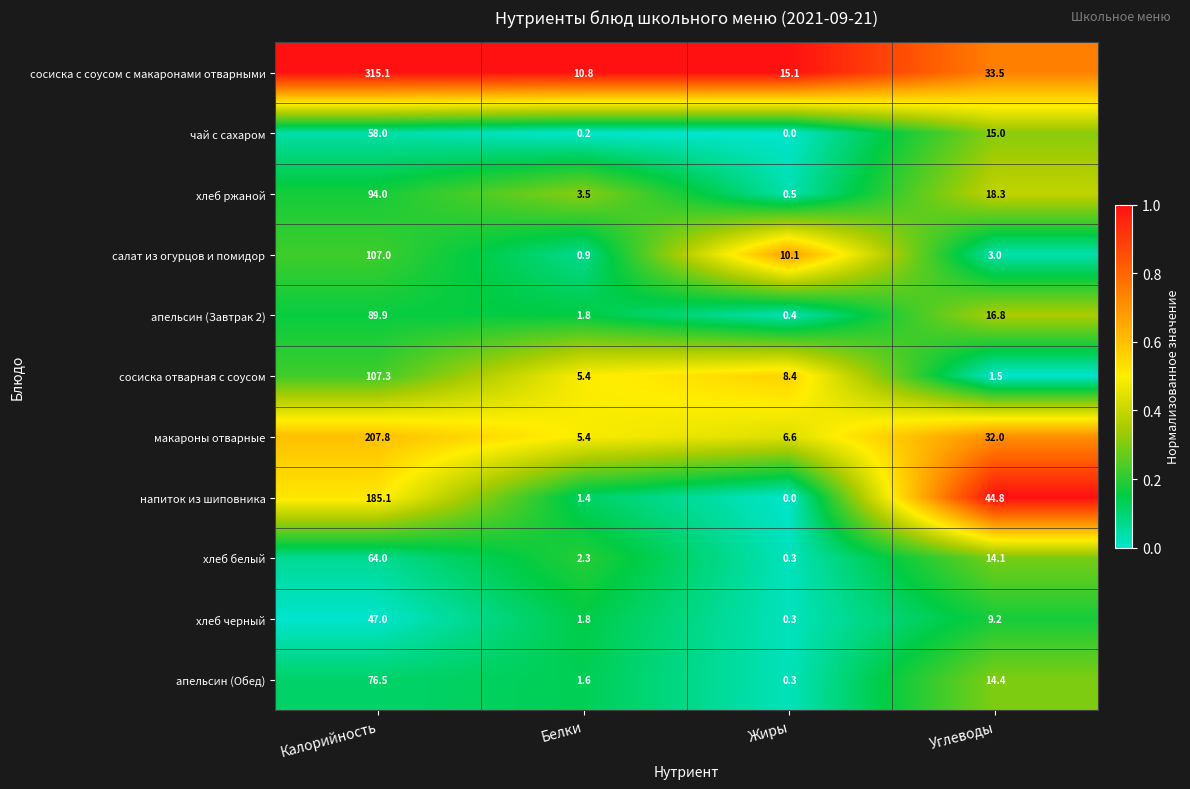

What is the greatest value displayed?

315.1